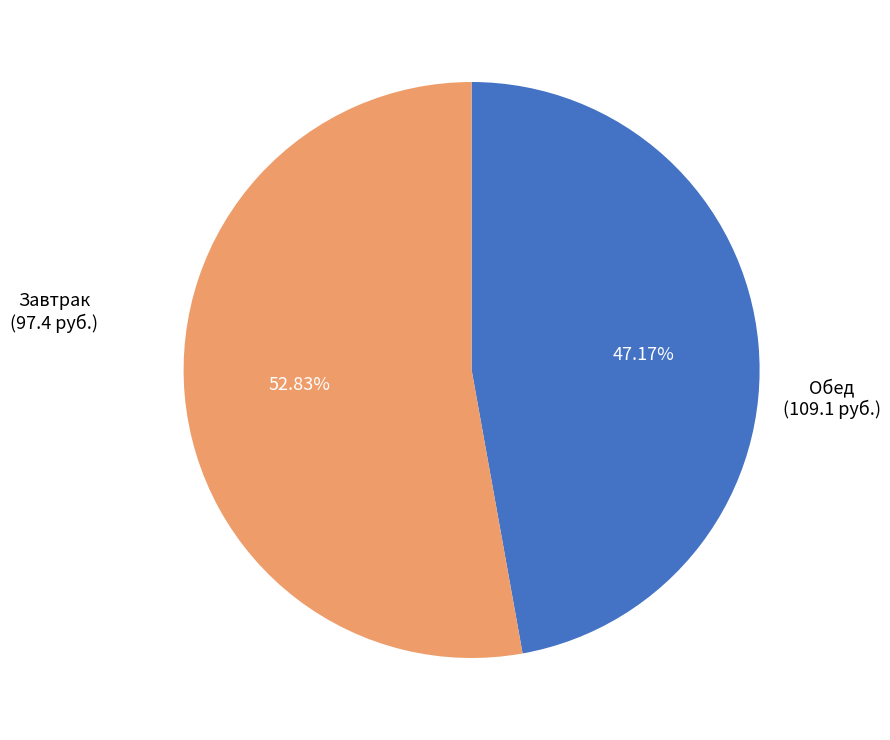

How many segments does this pie chart have?

2